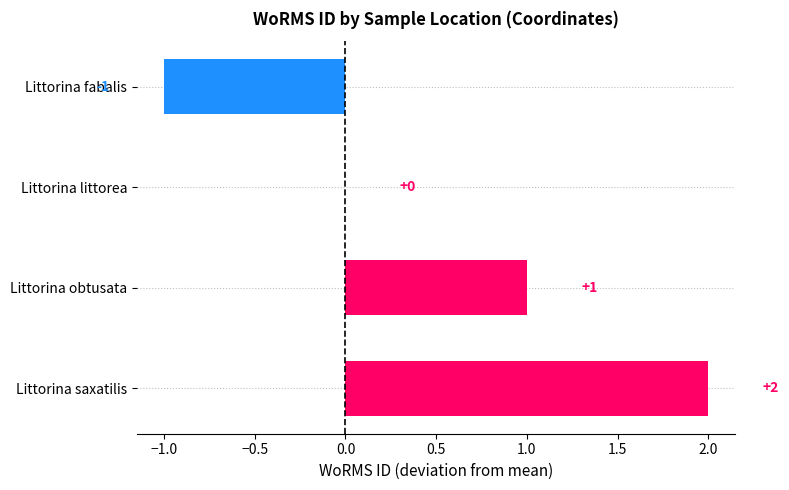

The chart shows a value of 3 at Littorina saxatilis. True or false?

False